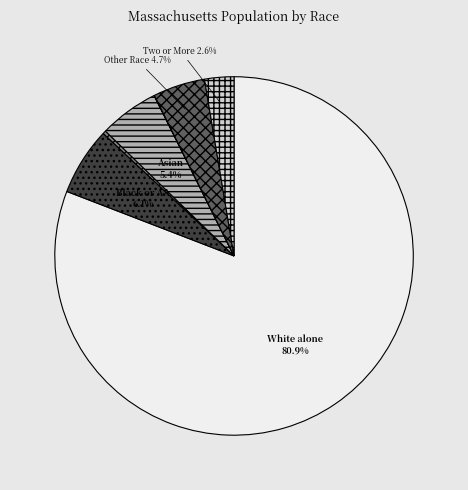

Does any single category account for the majority?

Yes